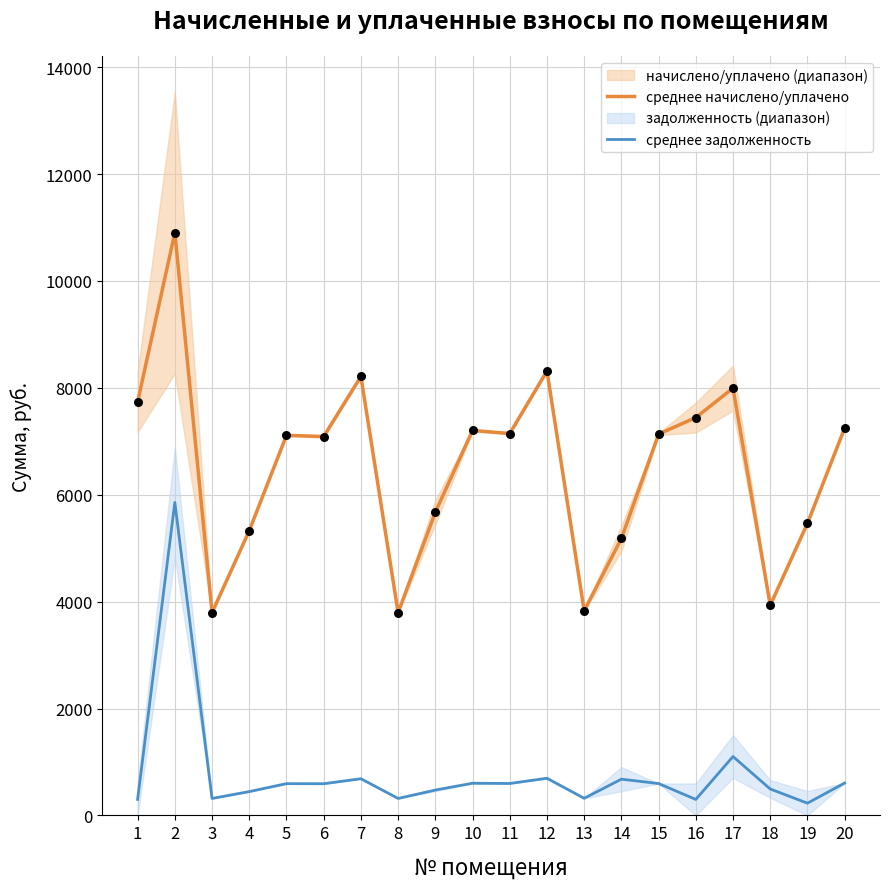

Is the value of среднее начислено/уплачено at 10 greater than the value of среднее задолженность at 6?

Yes